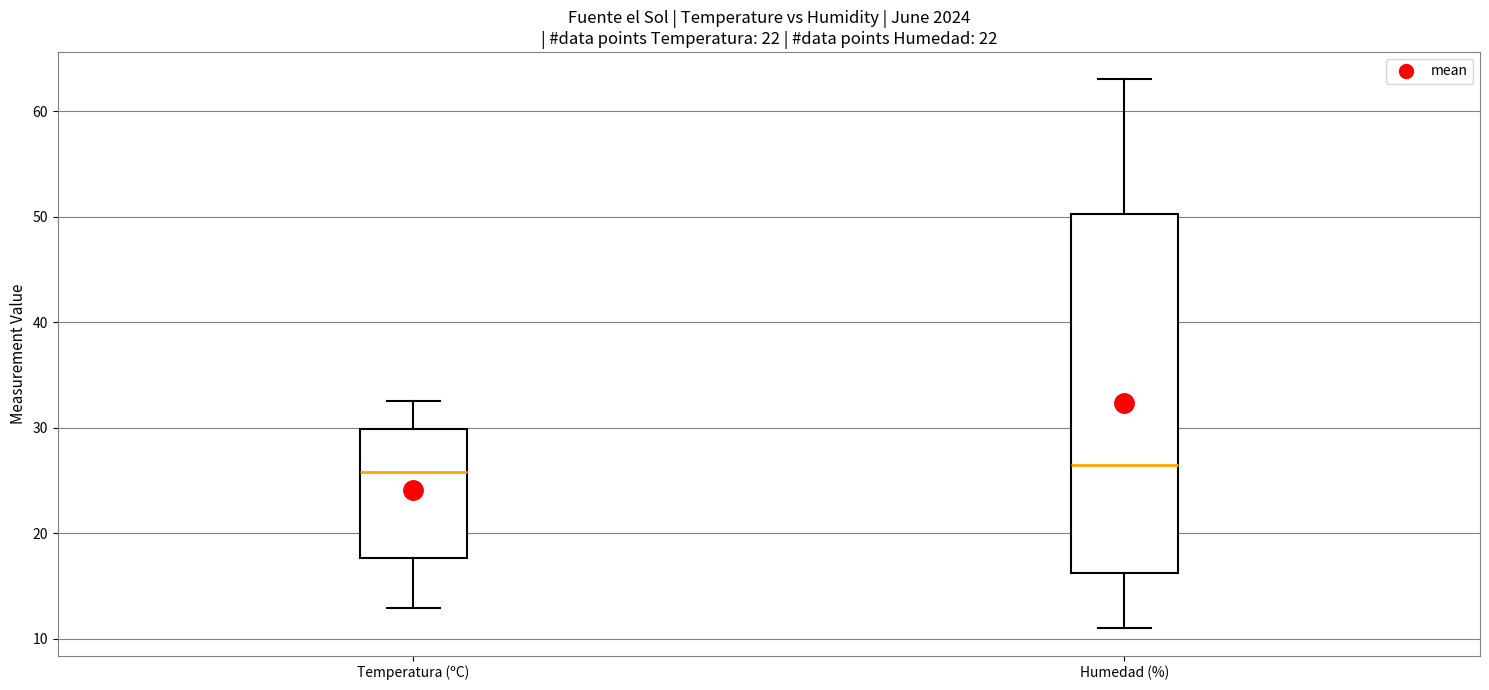

Where is the lower edge of the box for Temperatura (ºC) on the y-axis? The values are not printed on the chart, so give them approximately, as read against the axis.

18